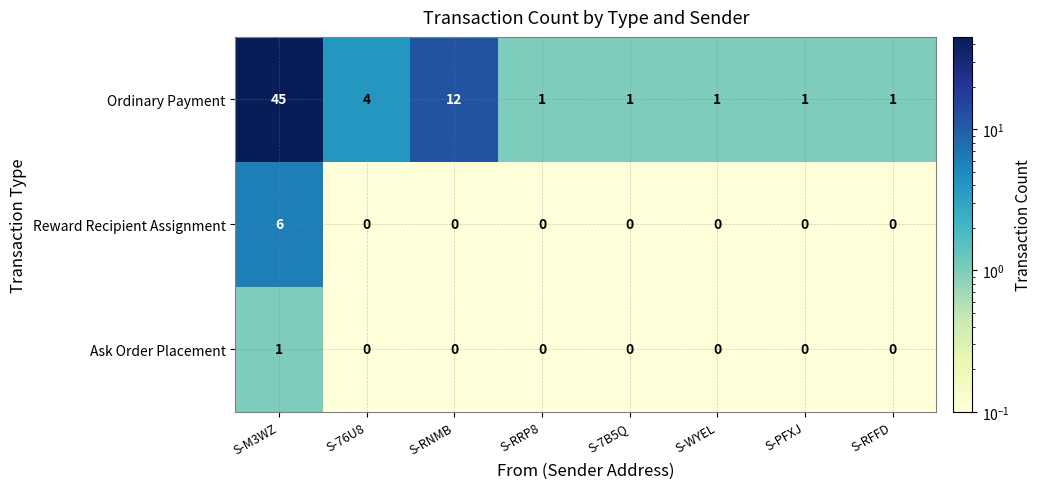

Reading left to right, what are all the values shown in this chart?

Ordinary Payment: S-M3WZ=45	S-76U8=4	S-RNMB=12	S-RRP8=1	S-7B5Q=1	S-WYEL=1	S-PFXJ=1	S-RFFD=1
Reward Recipient Assignment: S-M3WZ=6	S-76U8=0	S-RNMB=0	S-RRP8=0	S-7B5Q=0	S-WYEL=0	S-PFXJ=0	S-RFFD=0
Ask Order Placement: S-M3WZ=1	S-76U8=0	S-RNMB=0	S-RRP8=0	S-7B5Q=0	S-WYEL=0	S-PFXJ=0	S-RFFD=0